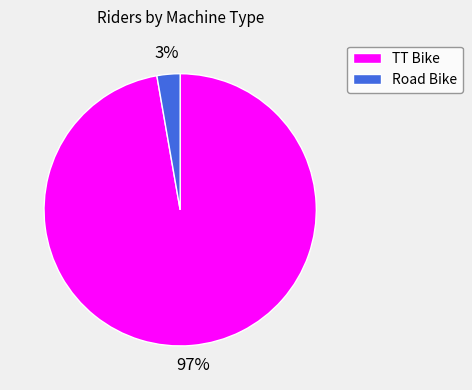

Does TT Bike account for over 50% of the chart?

Yes